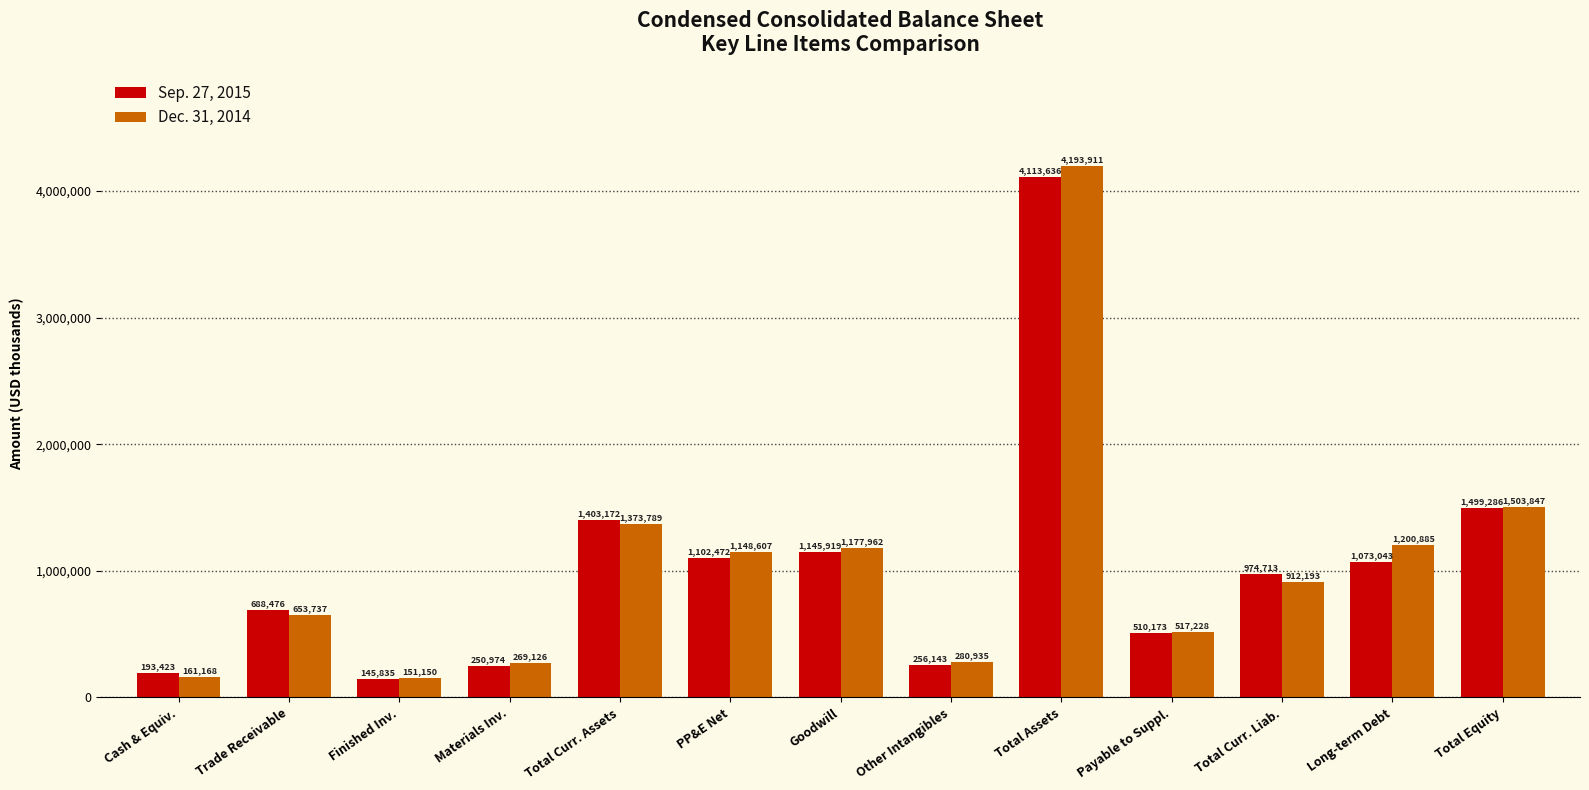

What is the lowest value of the Sep. 27, 2015 series?

145835